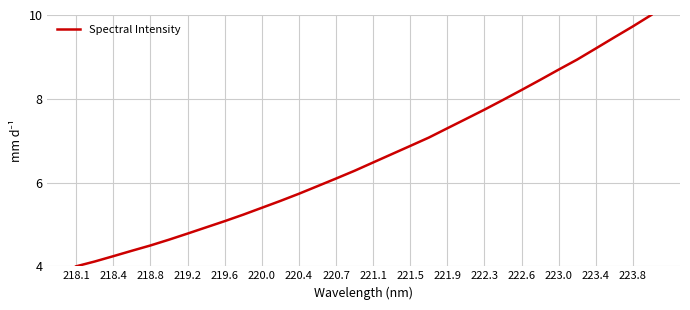

What is the greatest value displayed?

10.0